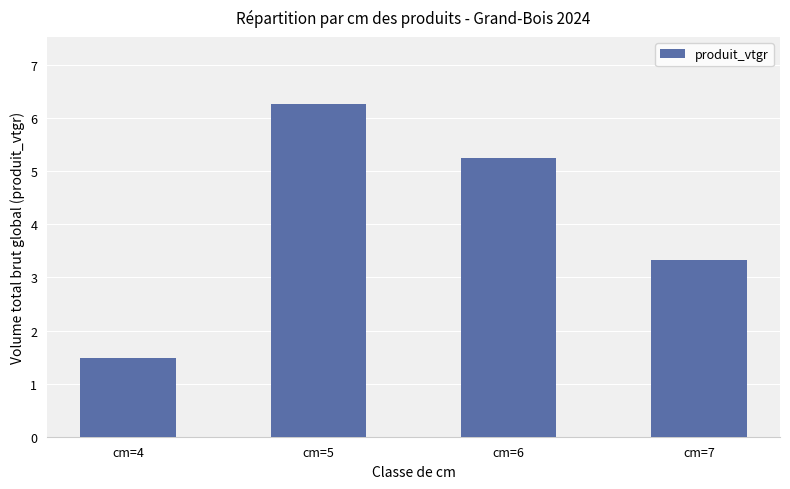

Reading left to right, transcribe all the data shown in this chart.

1.5	6.3	5.3	3.3